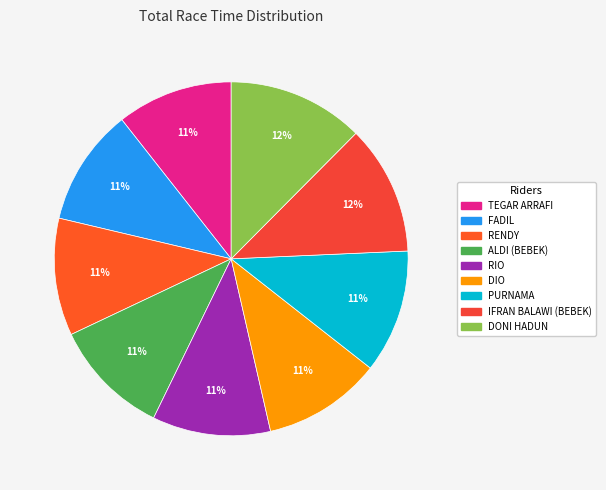

Count the number of slices in the pie.

9